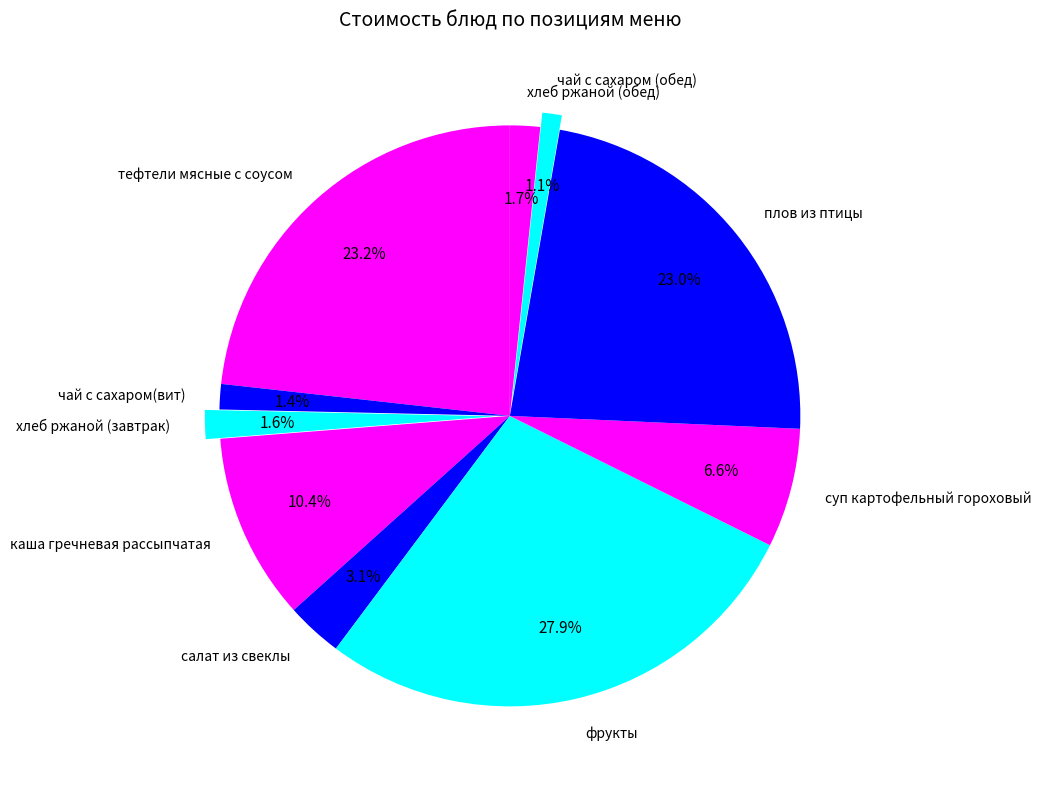

How many segments does this pie chart have?

10